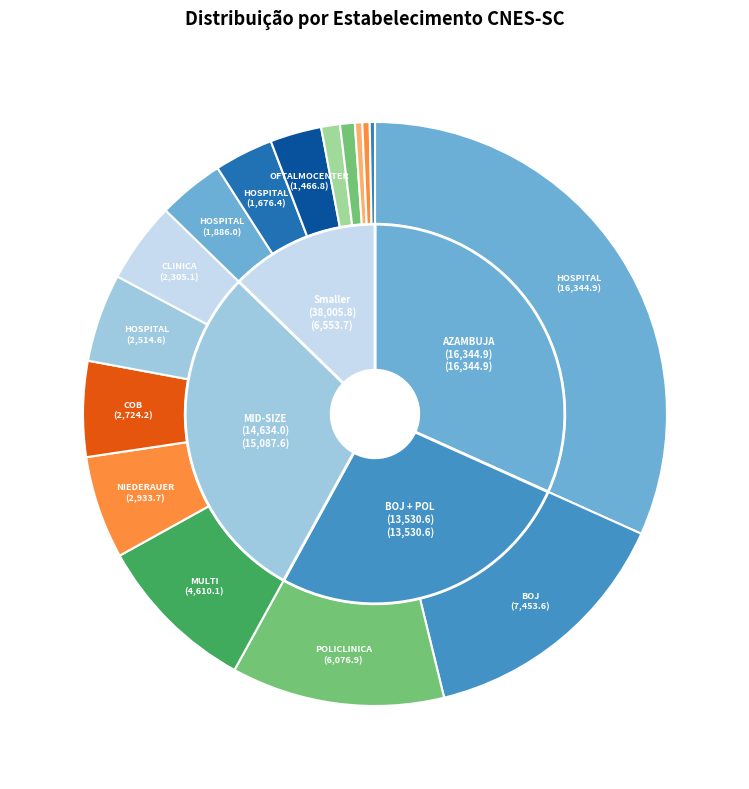

To the nearest percent, what is the combined percentage of HOSPITAL DE OLHOS DE BLUMENAU and HOSPITAL SAMARIA?

6%